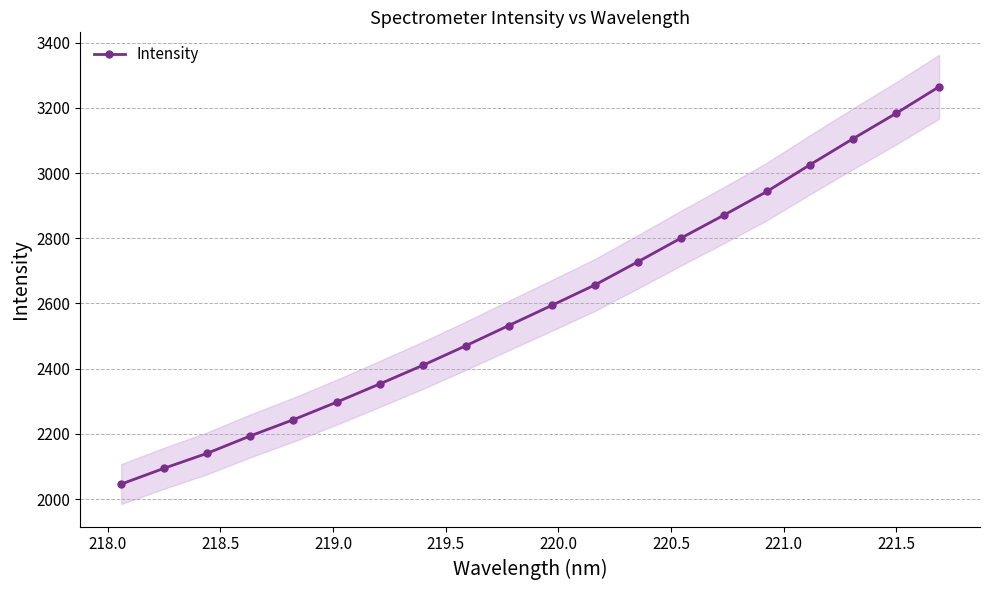

True or false: Intensity has more than 0 interior local peaks.

False